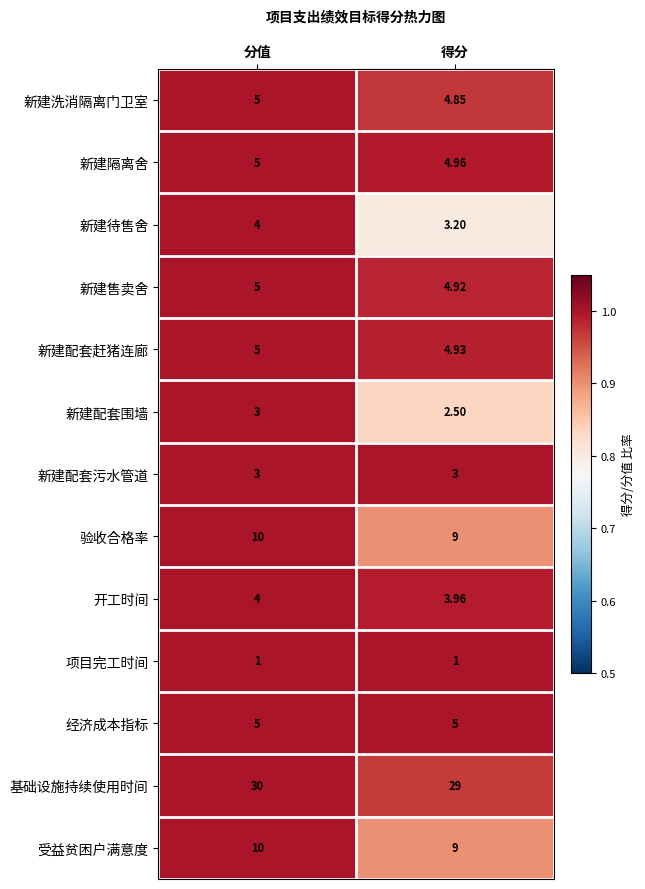

List the labels in order of 受益贫困户满意度 value, smallest first.

得分, 分值